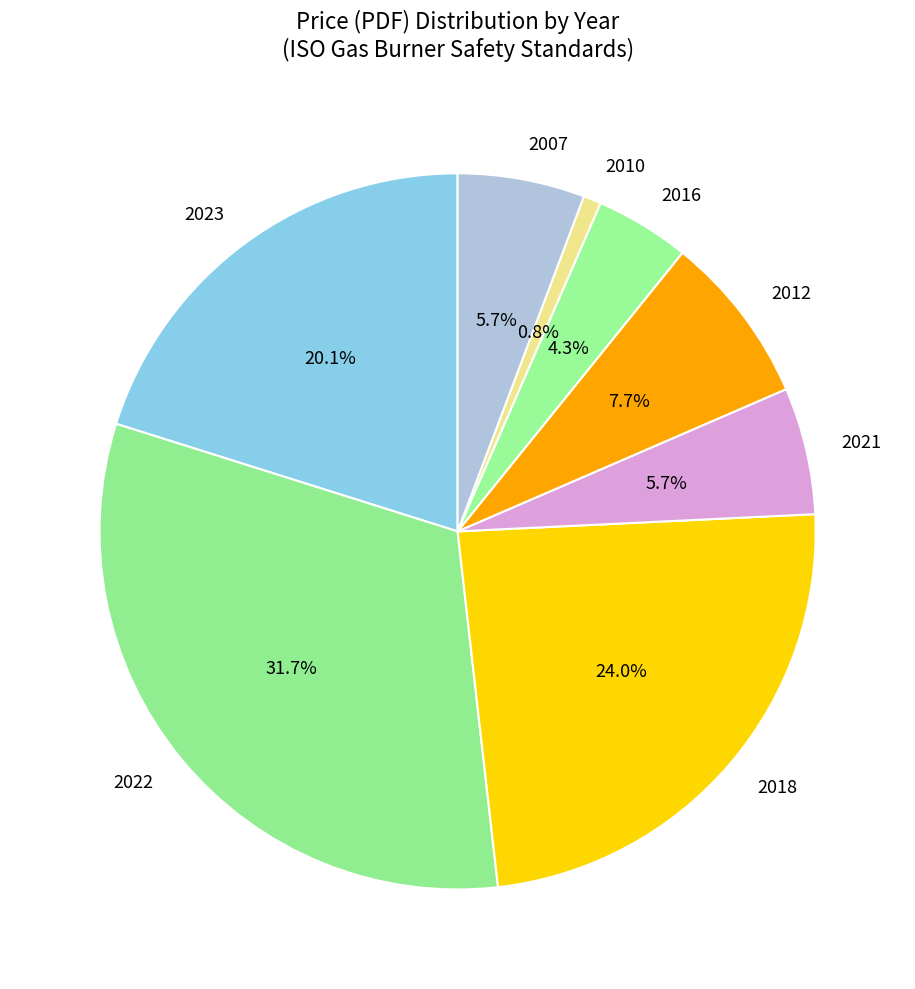

What is the largest slice in the pie chart?

2022